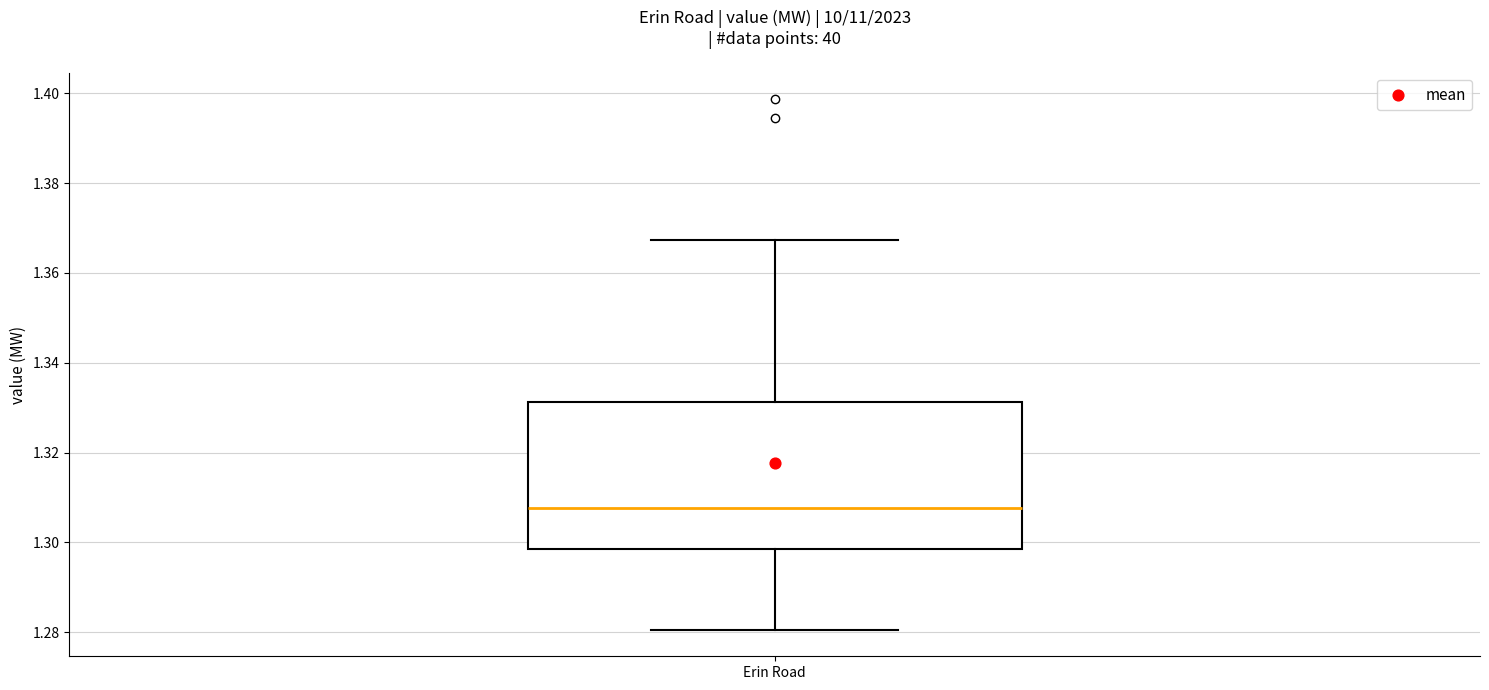

Transcribe this box plot: give where the median line is, the range the box spans, and where the two whiskers end, as read against the y-axis. The values are not printed on the chart, so give them approximately, as read against the axis.

median 1.308, box 1.298 to 1.332, whiskers 1.280 to 1.368